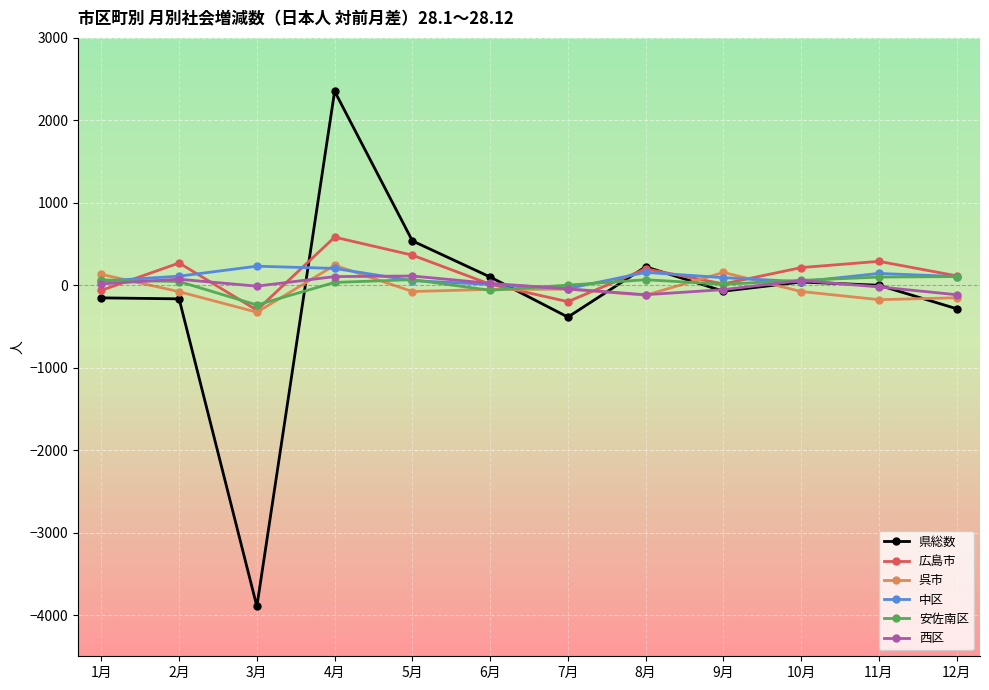

At which category does 安佐南区 reach its first local valley?

3月